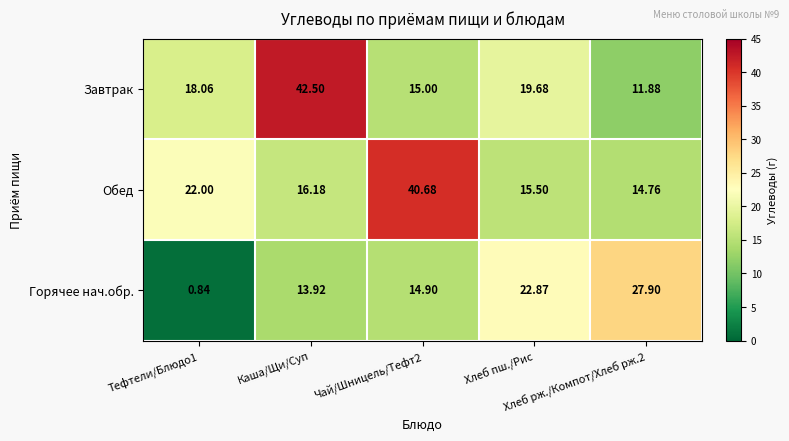

What is the total value across all series at Тефтели/Блюдо1?

40.9